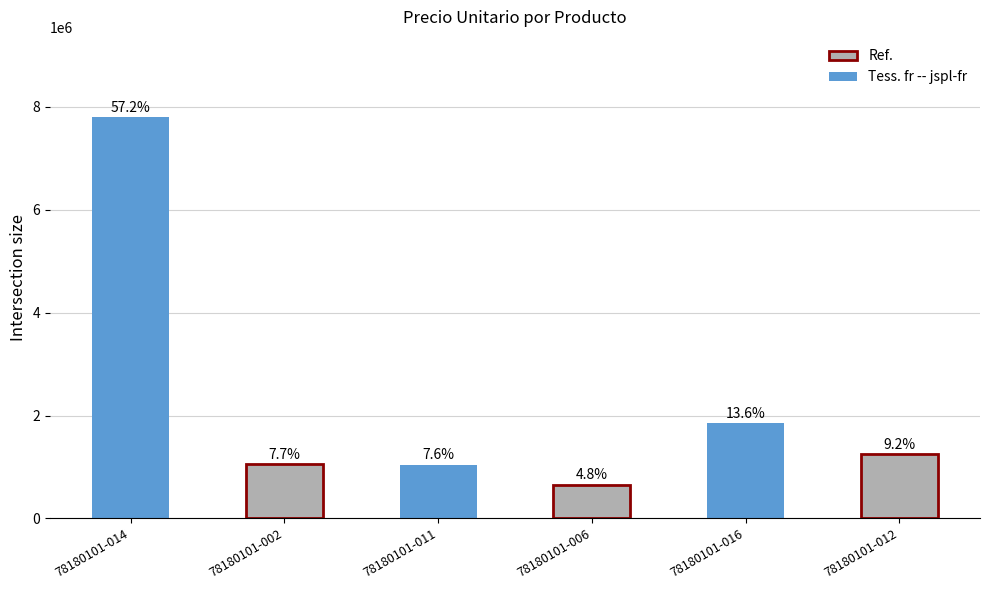

Which category has the highest value across all series?

78180101-014